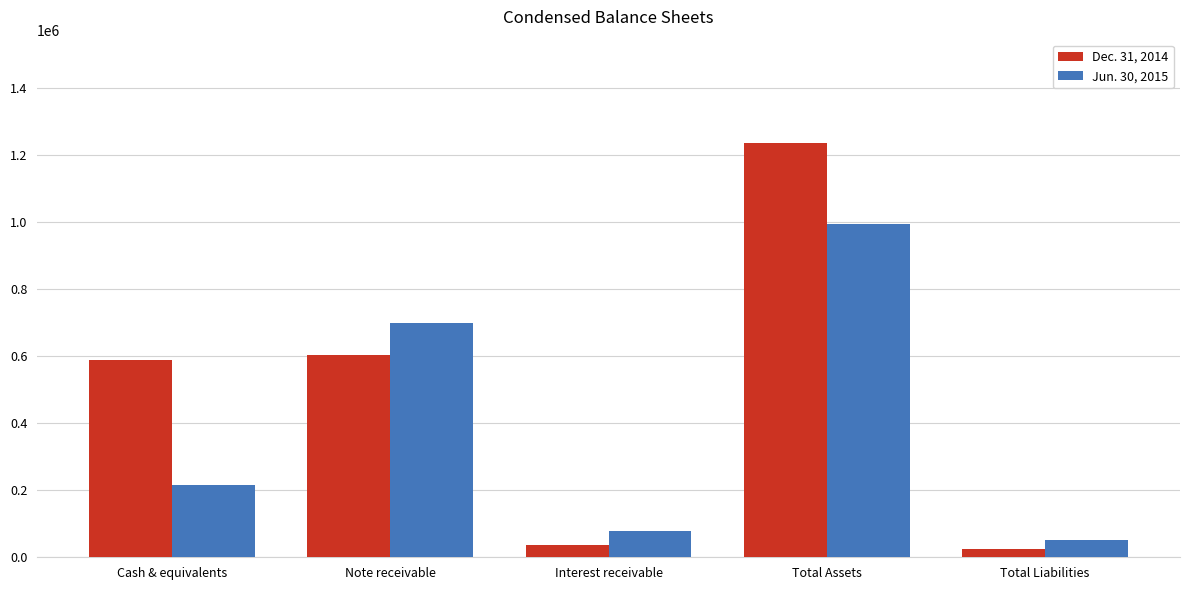

Reading left to right, transcribe all the data shown in this chart.

Dec. 31, 2014: 587937	602500	35926	1234348	24982
Jun. 30, 2015: 216694	697450	79701	993845	51675